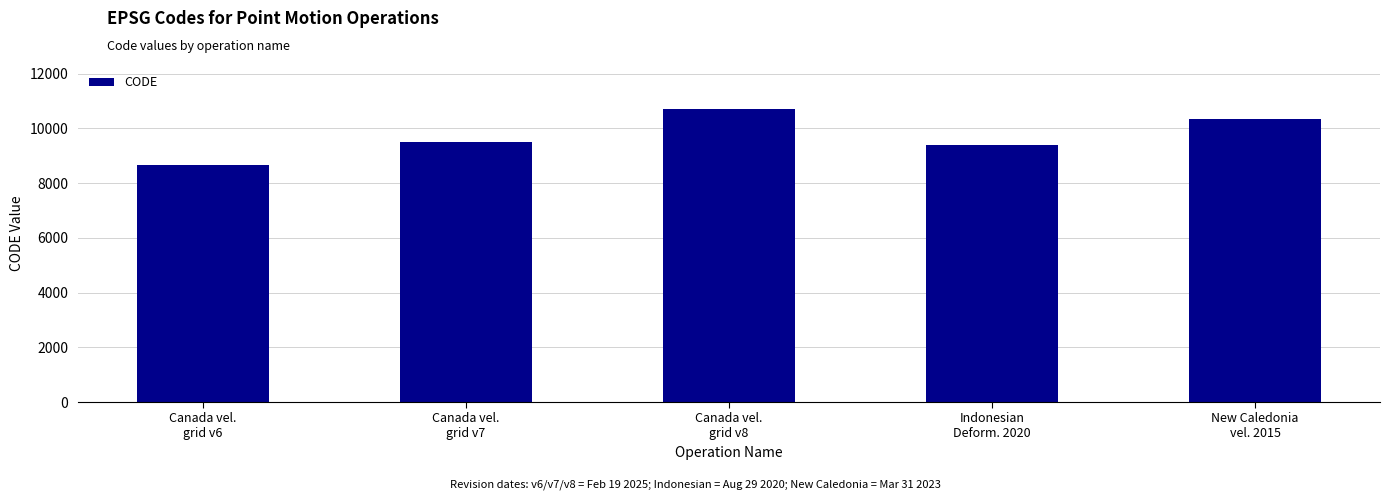

Reading left to right, list all the values displayed in this chart.

Canada vel.
grid v6=8676	Canada vel.
grid v7=9483	Canada vel.
grid v8=10707	Indonesian
Deform. 2020=9375	New Caledonia
vel. 2015=10323